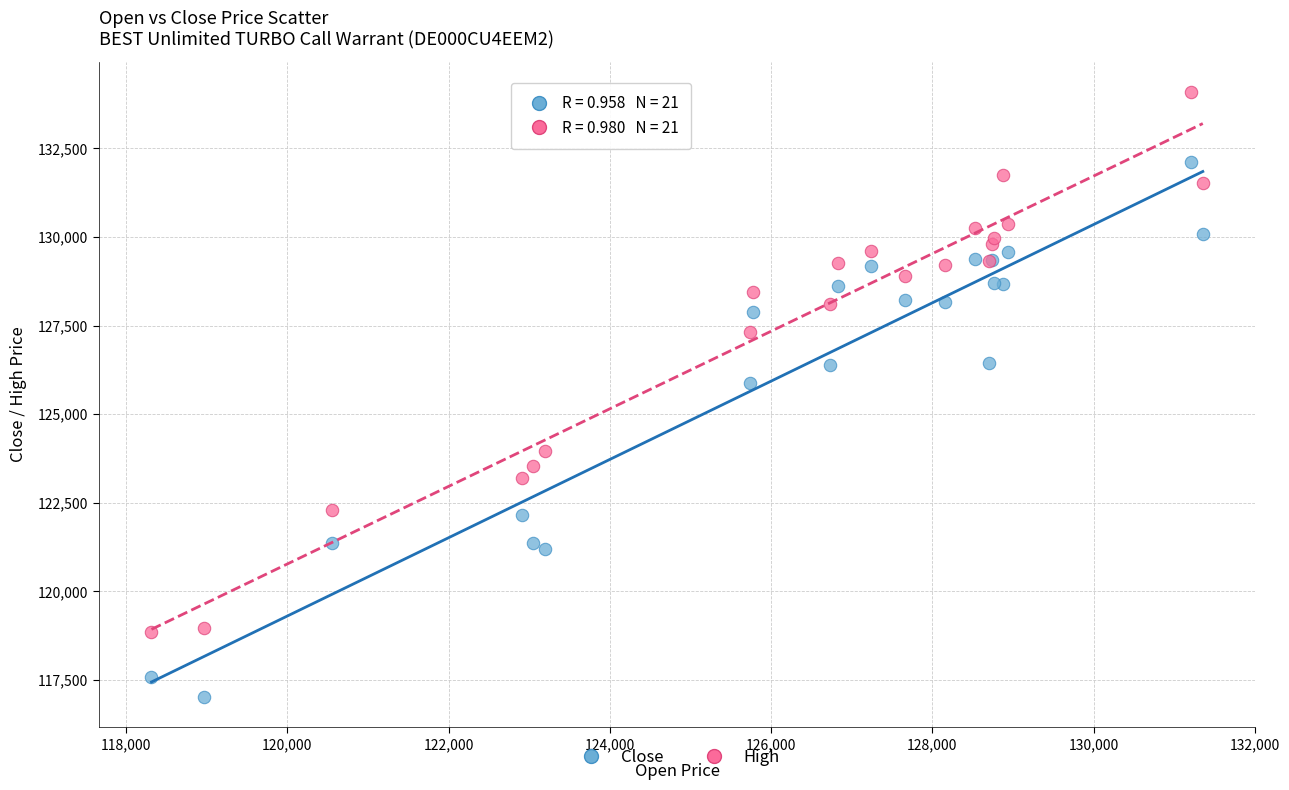

Which series has the largest Y range (max minus min)?

High